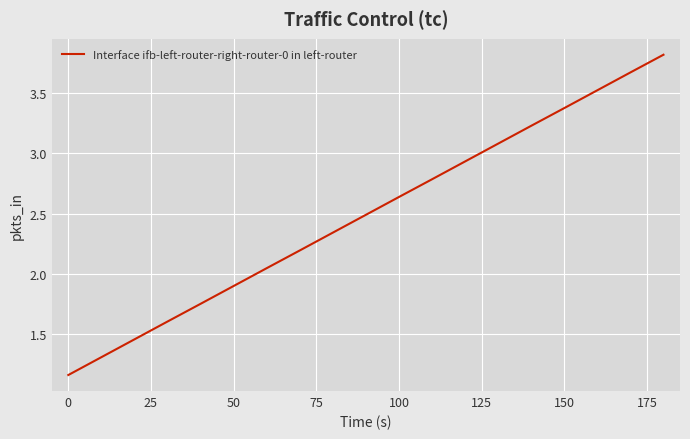

What is the maximum value shown in the chart?

3.8